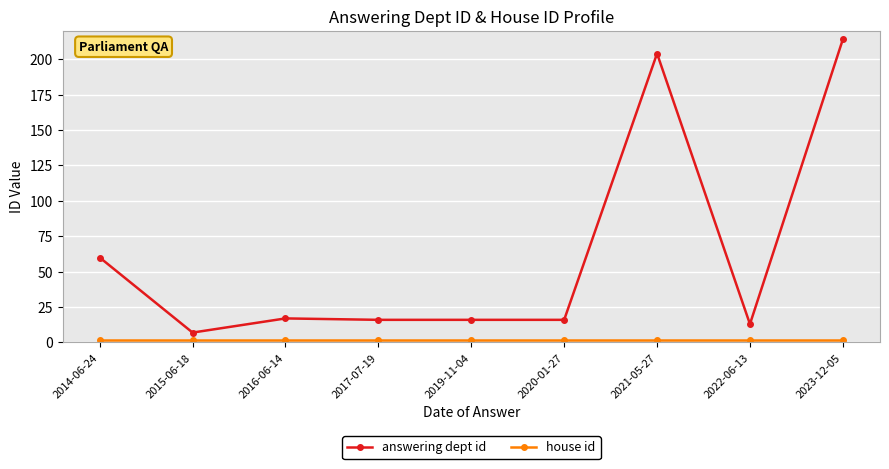

What is the difference between the maximum and minimum values in the answering dept id series?

207